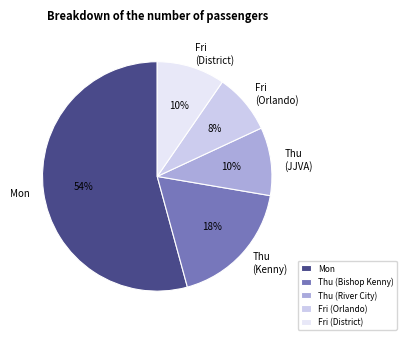

How many slices are in this pie chart?

5